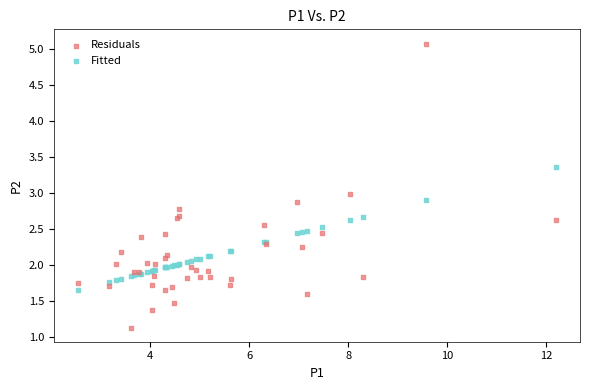

Which series has the widest spread of Y values?

Residuals